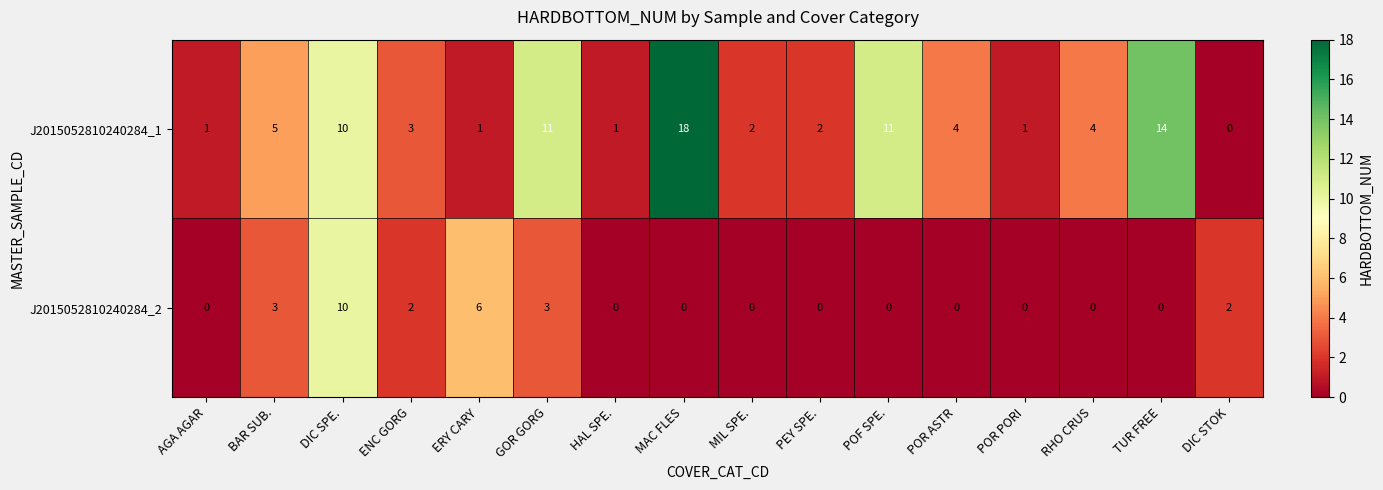

The J2015052810240284_1 series shows 0 at AGA AGAR. True or false?

False